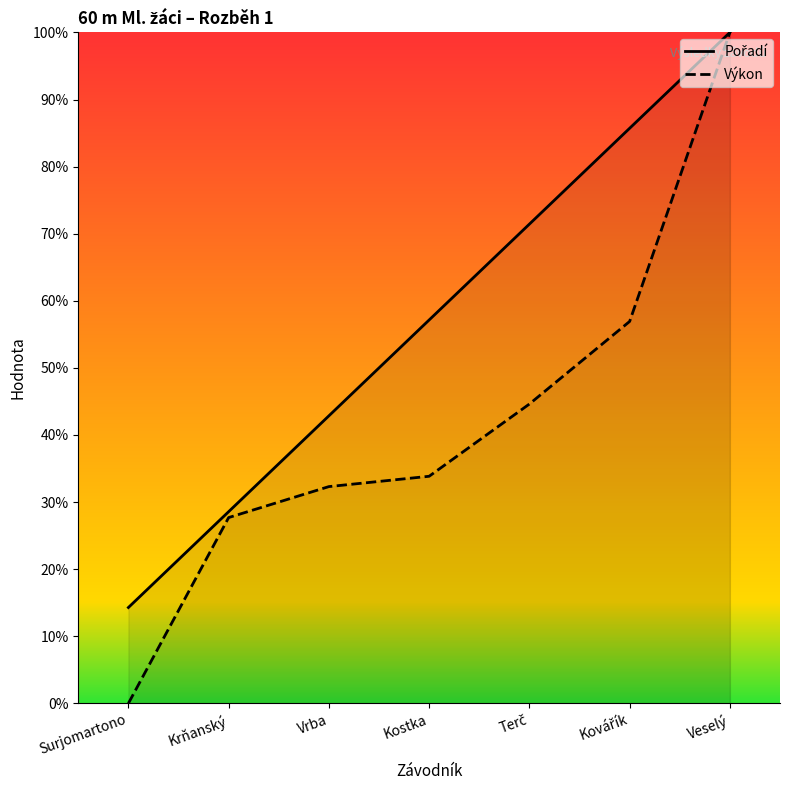

What is the difference between the maximum and minimum values in the Výkon series?

100.0